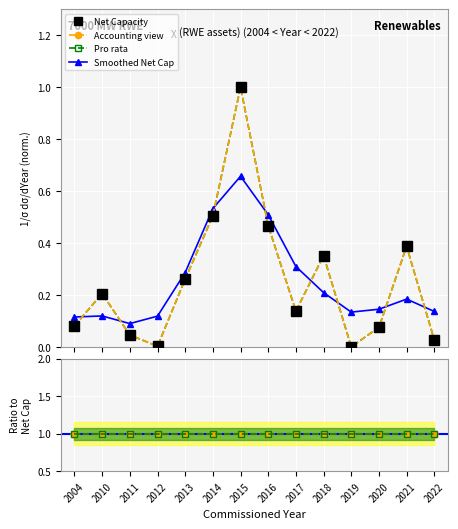

Reading left to right, list all the values displayed in this chart.

Net Capacity: 0.1	0.2	0.0	0.0	0.3	0.5	1.0	0.5	0.1	0.4	0.0	0.1	0.4	0.0
Accounting view: 1.0	1.0	1.0	1.0	1.0	1.0	1.0	1.0	1.0	1.0	1.0	1.0	1.0	1.0
Pro rata: 1.0	1.0	1.0	1.0	1.0	1.0	1.0	1.0	1.0	1.0	1.0	1.0	1.0	1.0
Smoothed Net Cap: 0.1	0.1	0.1	0.1	0.3	0.5	0.7	0.5	0.3	0.2	0.1	0.1	0.2	0.1